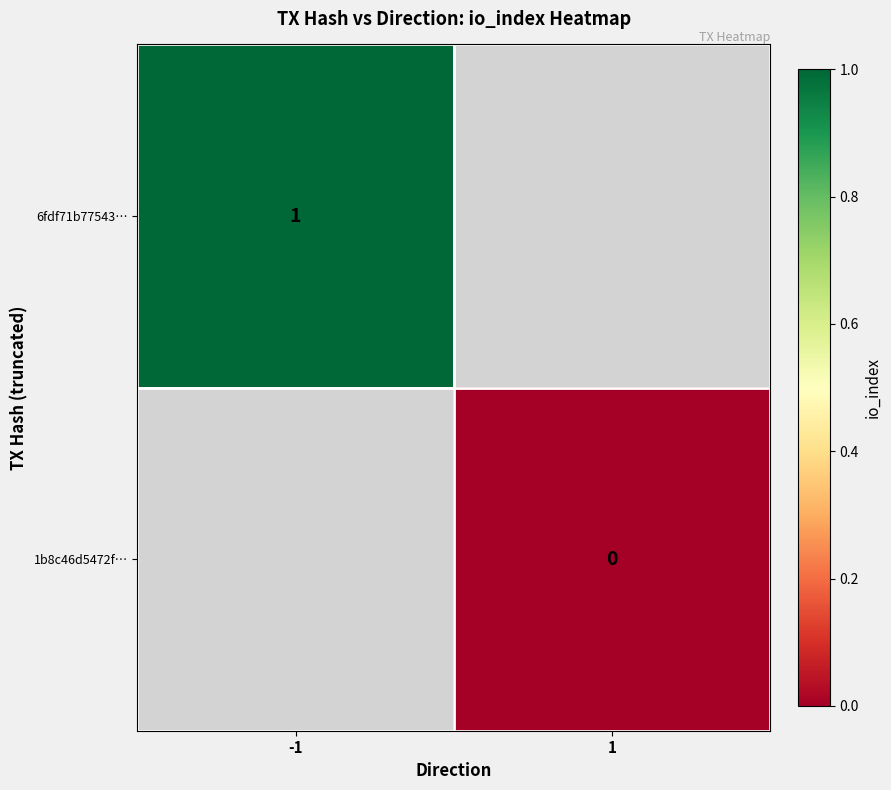

The value of 6fdf71b77543… at -1 is 1. True or false?

True